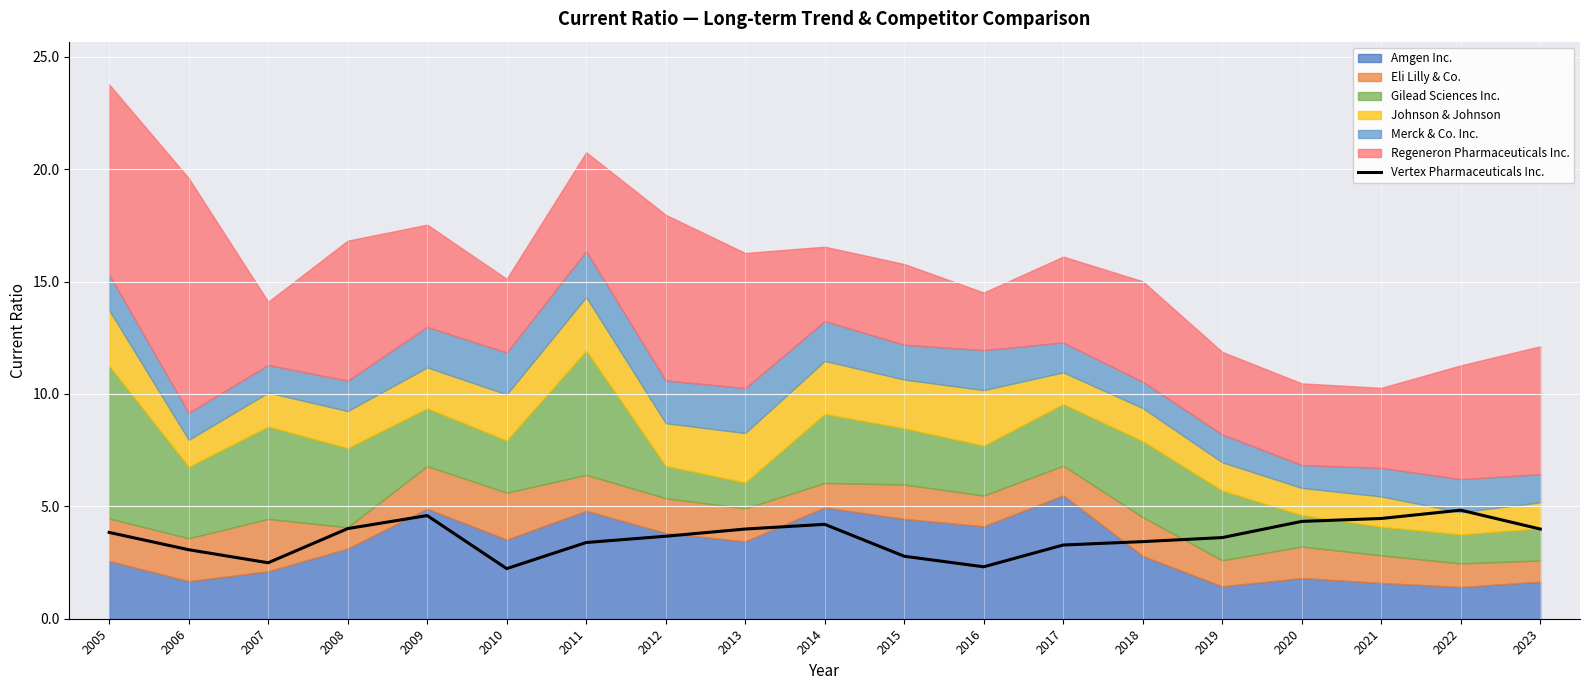

List the labels in order of value, smallest first.

2010, 2016, 2007, 2015, 2006, 2017, 2011, 2018, 2019, 2012, 2005, 2013, 2023, 2008, 2014, 2020, 2021, 2009, 2022